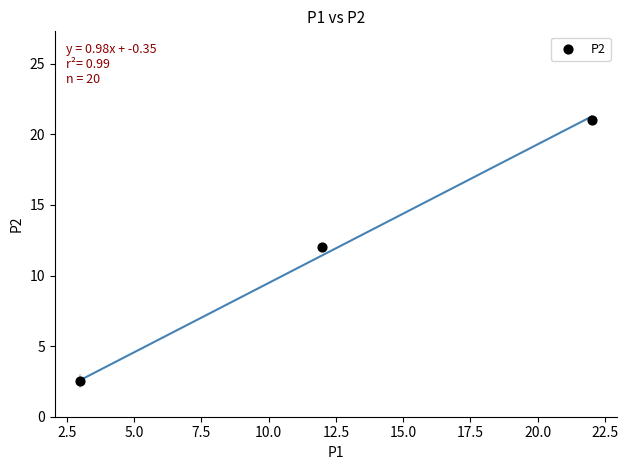

What is the average Y value?

11.9